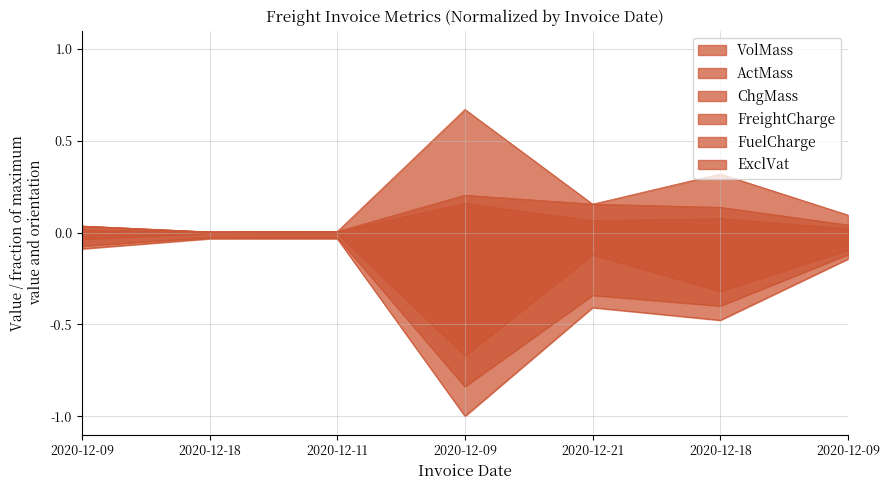

Which series has the largest total across all categories?

ChgMass